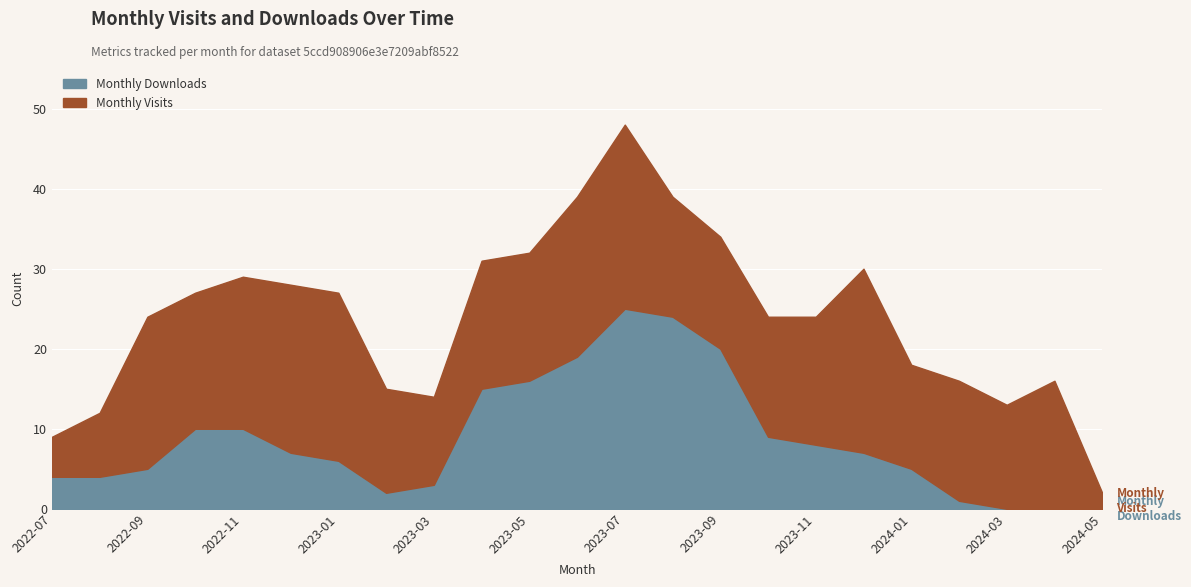

The value at 2023-01 is 3. True or false?

False